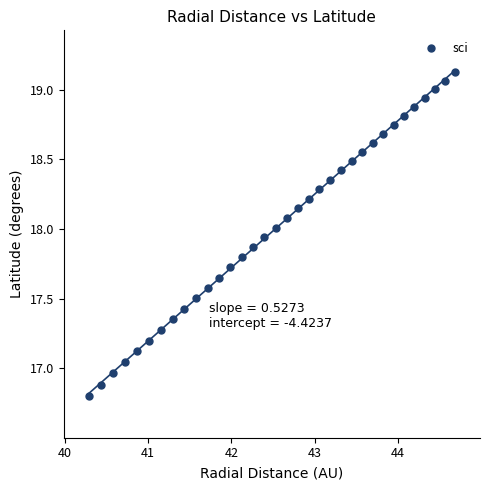

What is the range of X values (max minus min)?

4.4